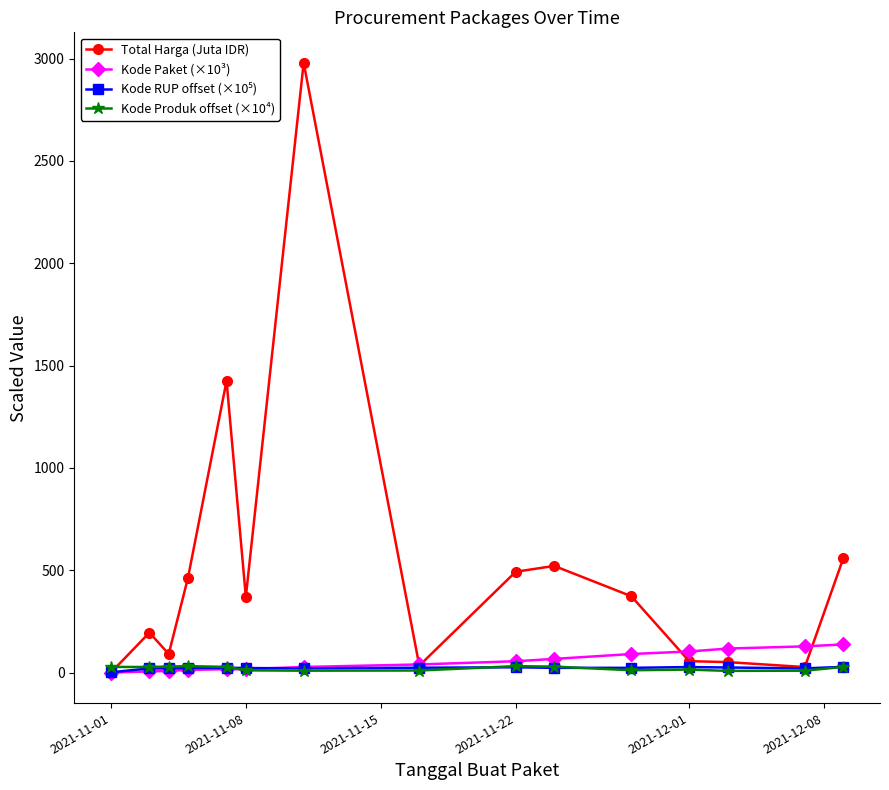

At how many categories does at least one series exceed 543?

3